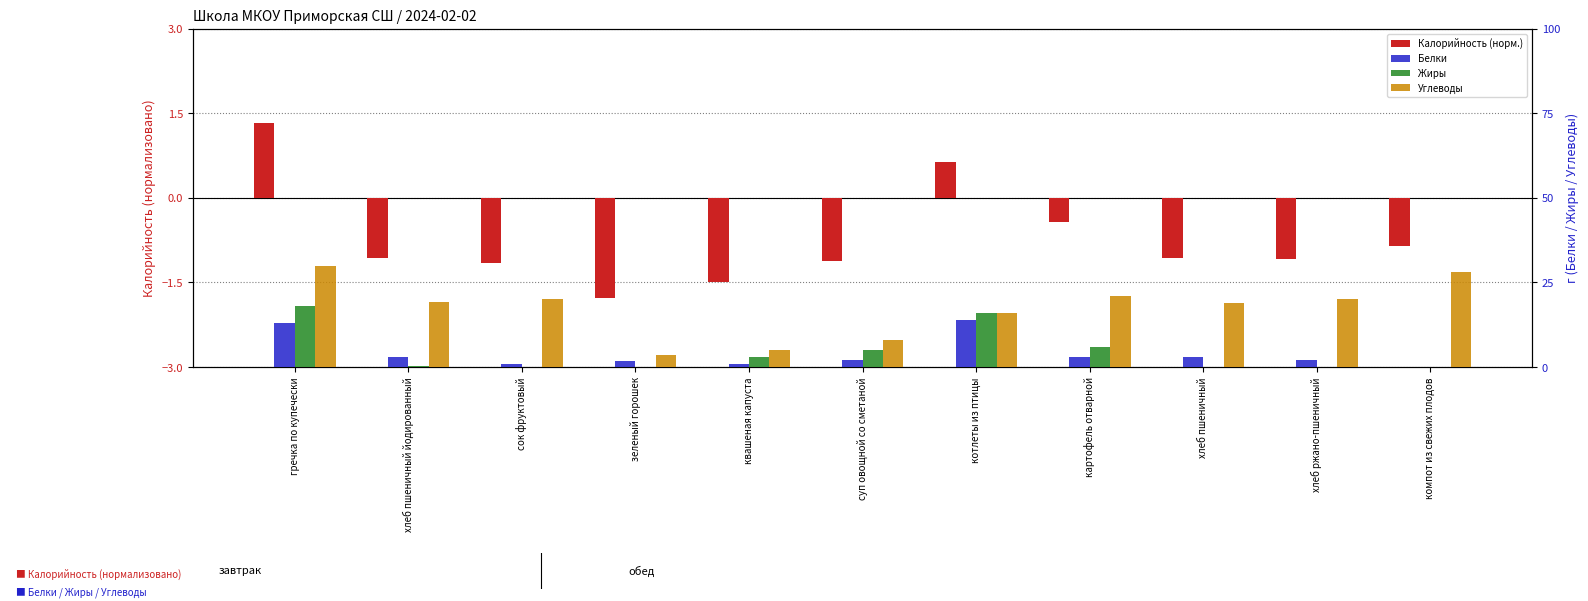

What is the value of the Белки bar at the 3rd from the left?

1.0